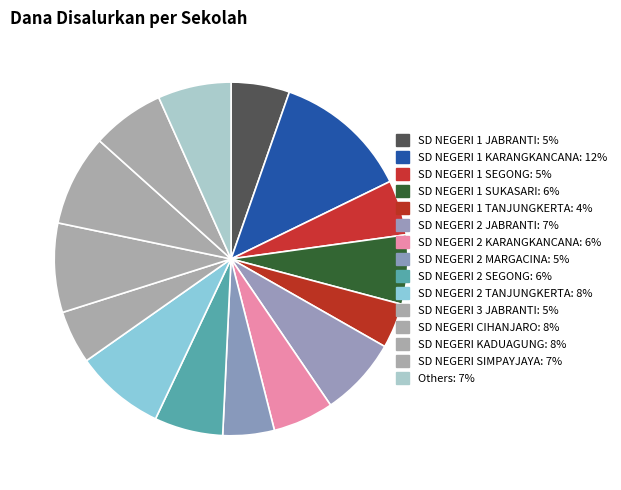

Which category has the biggest portion of the pie?

SD NEGERI 1 KARANGKANCANA